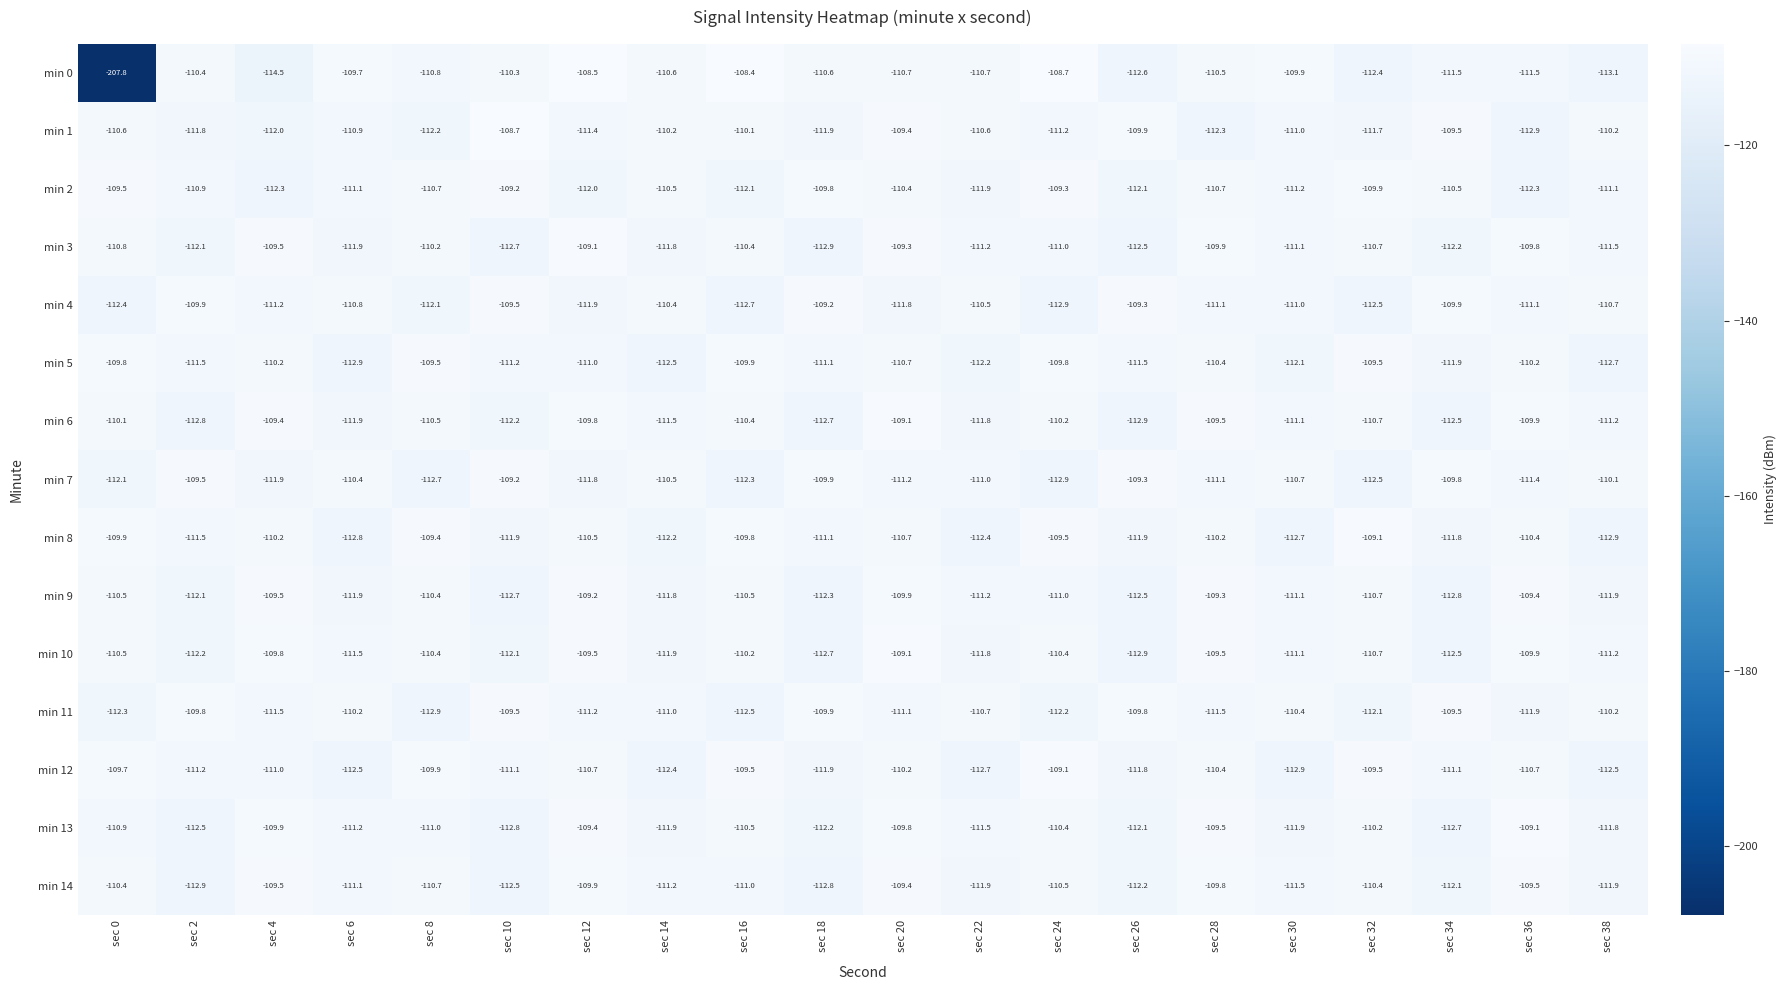

The value of min 11 at sec 32 is -197.3. True or false?

False